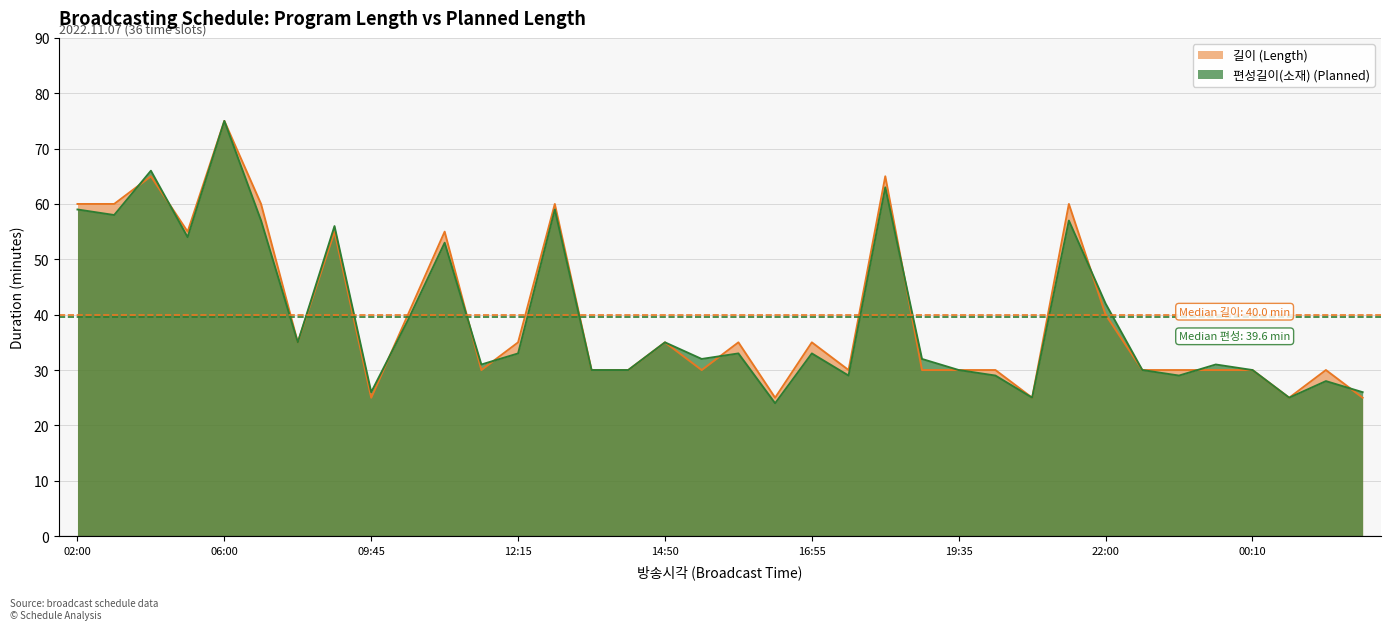

Is the value of 길이 at 07:15 greater than the value of 편성길이(소재) at 19:05?

Yes